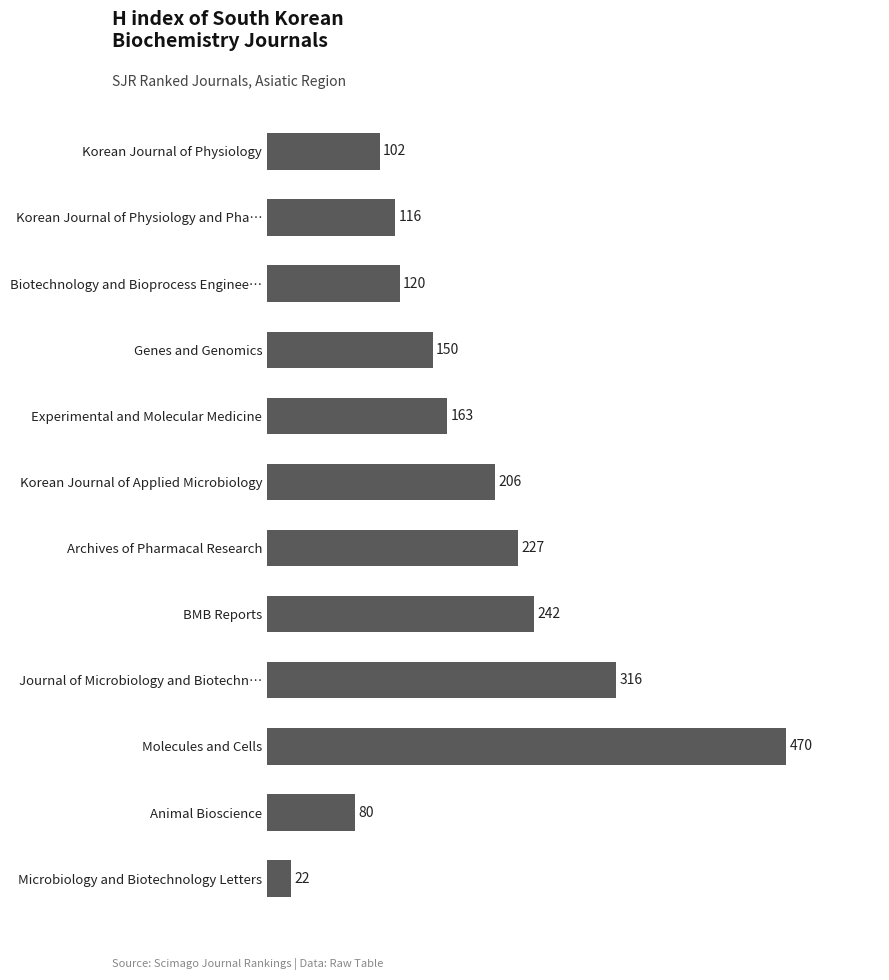

At which label is the value closest to 246?

BMB Reports